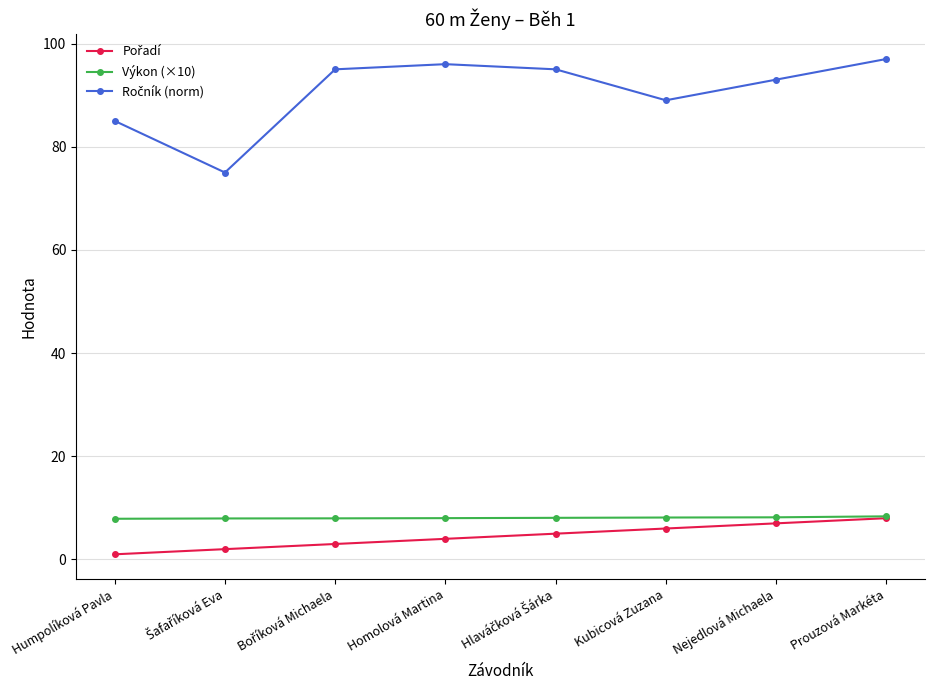

Which label corresponds to the largest value in the chart?

Prouzová Markéta